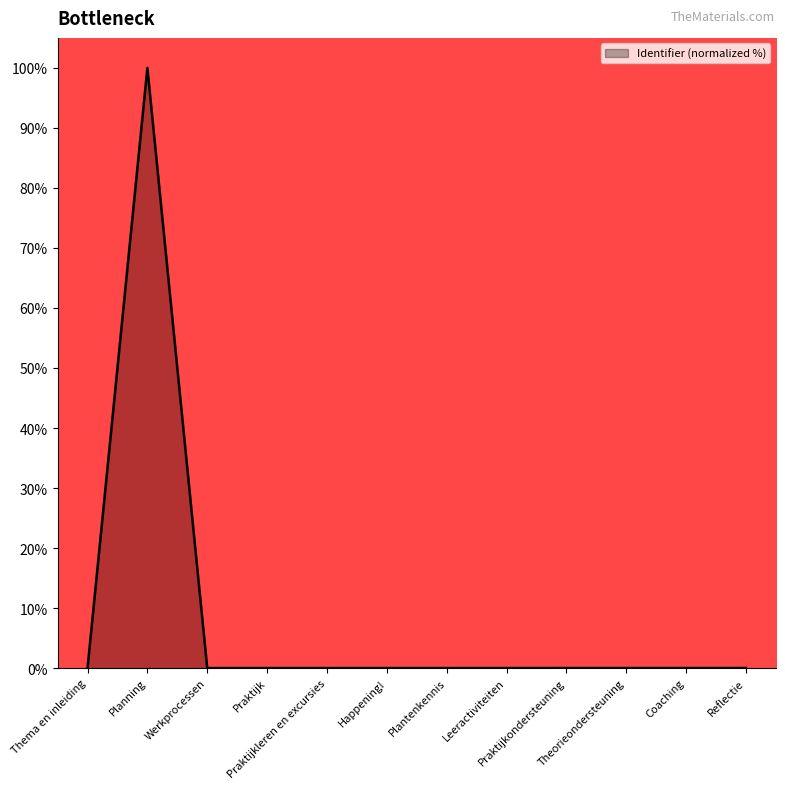

How many distinct data groups are displayed?

1